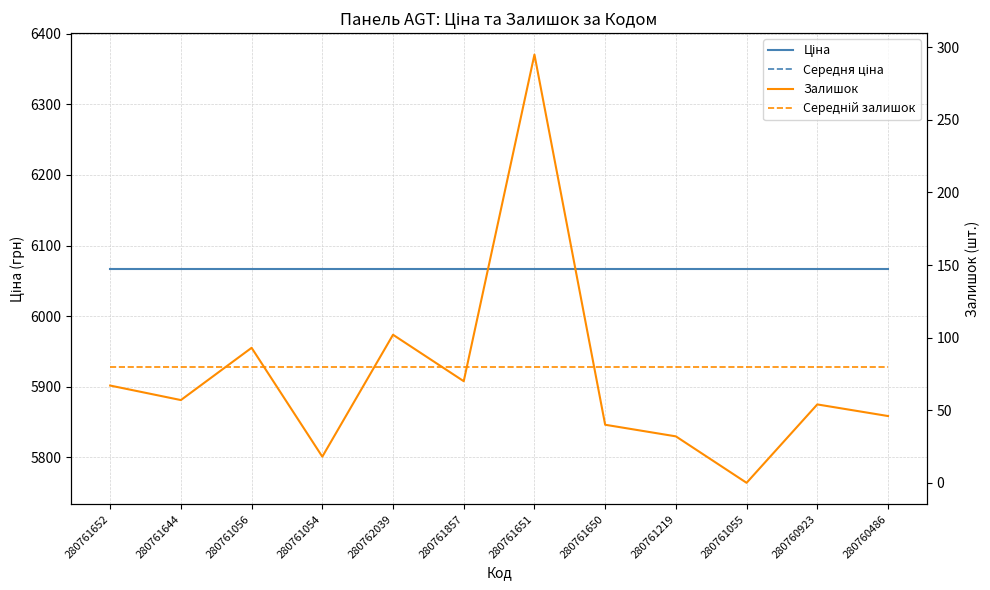

What are all the series names shown in the legend?

Ціна, Середня ціна, Залишок, Середній залишок